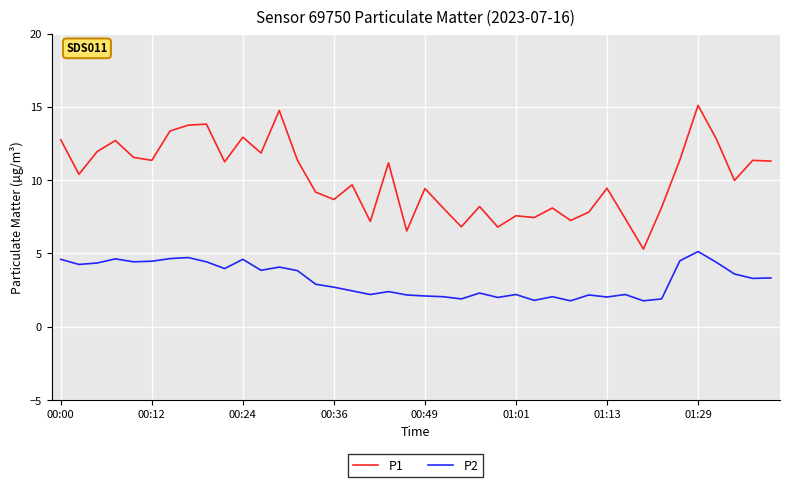

Does the chart have visible grid lines?

Yes